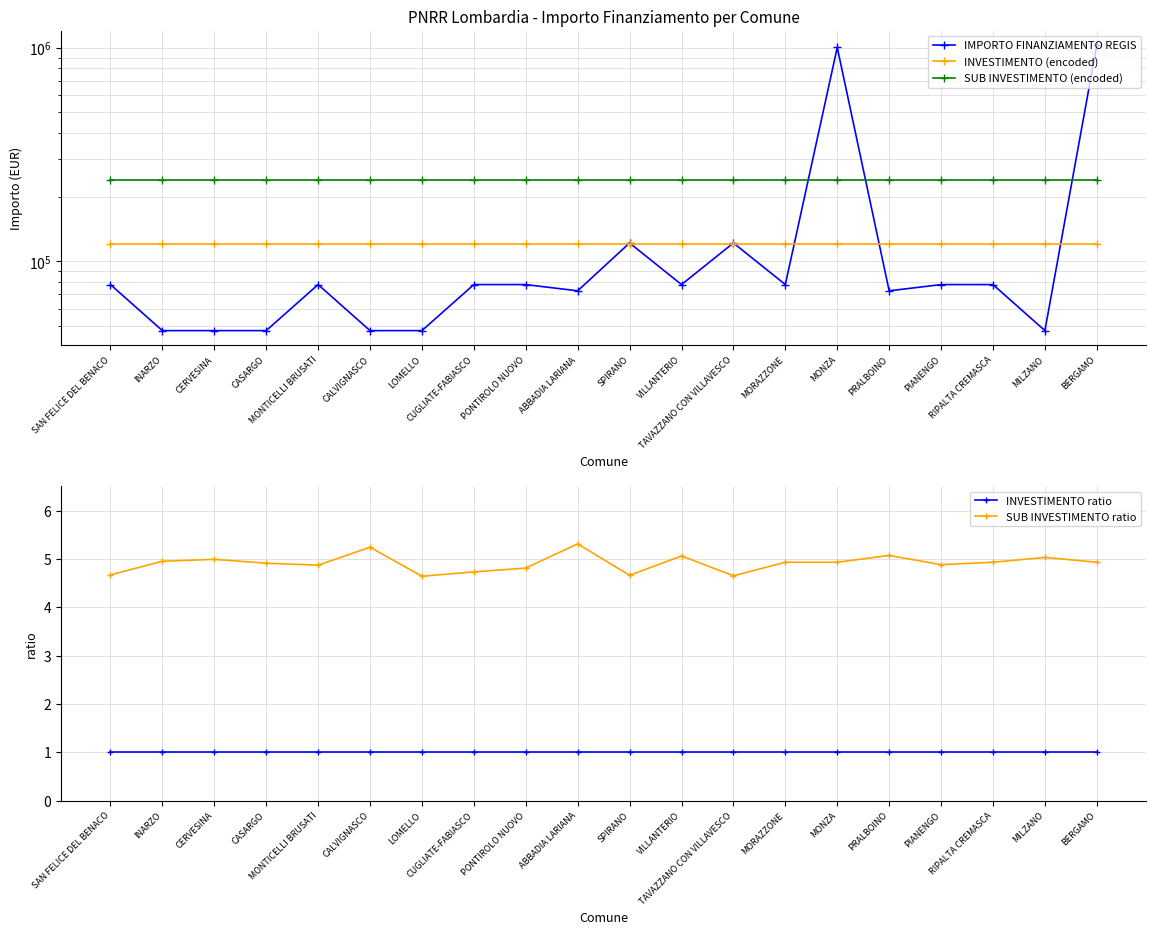

How many lines are shown in the chart?

5